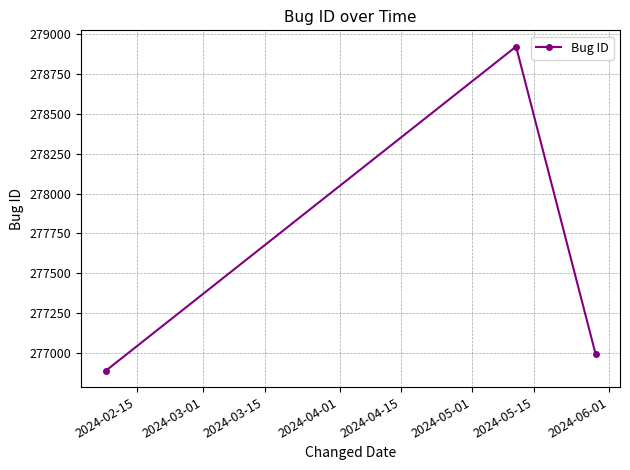

What is the maximum value shown in the chart?

278924